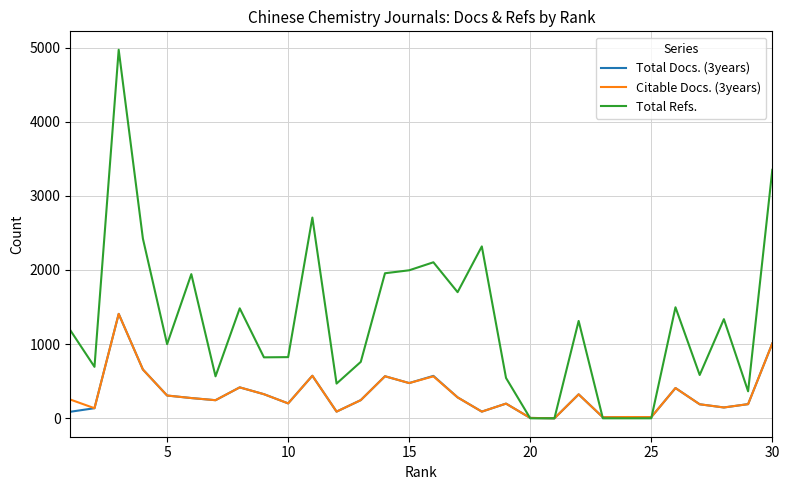

Which series has the largest range (max minus min)?

Total Refs.